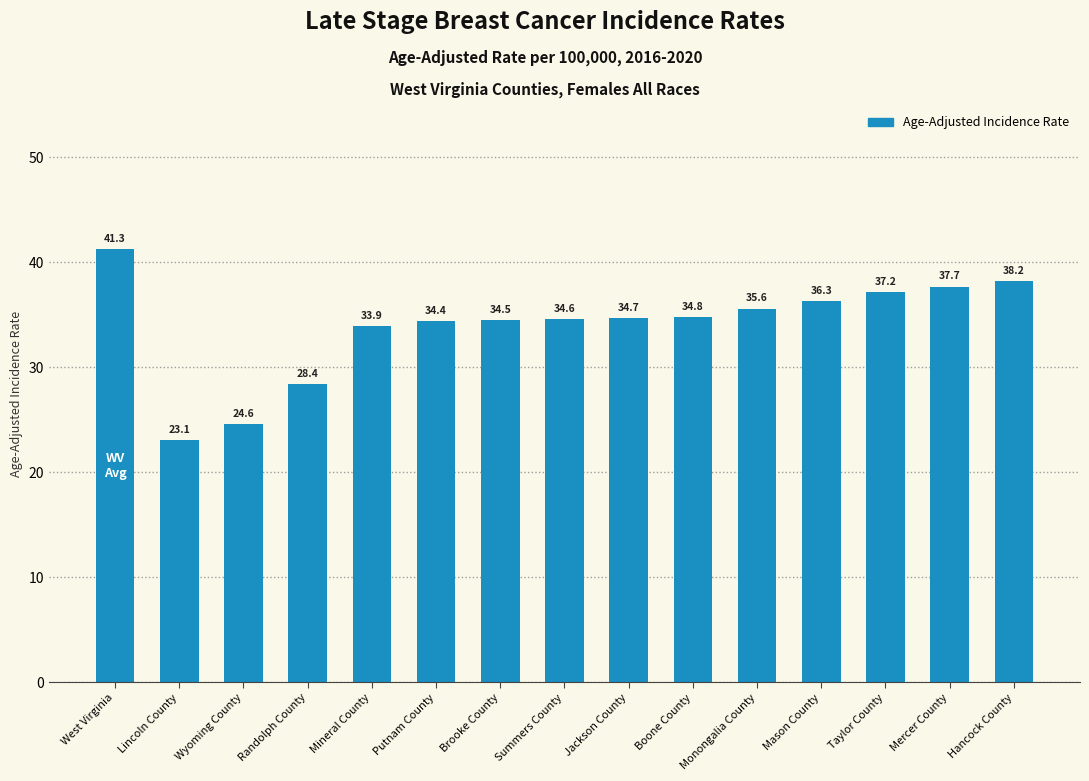

At which category does the chart reach its minimum across all series?

Lincoln County